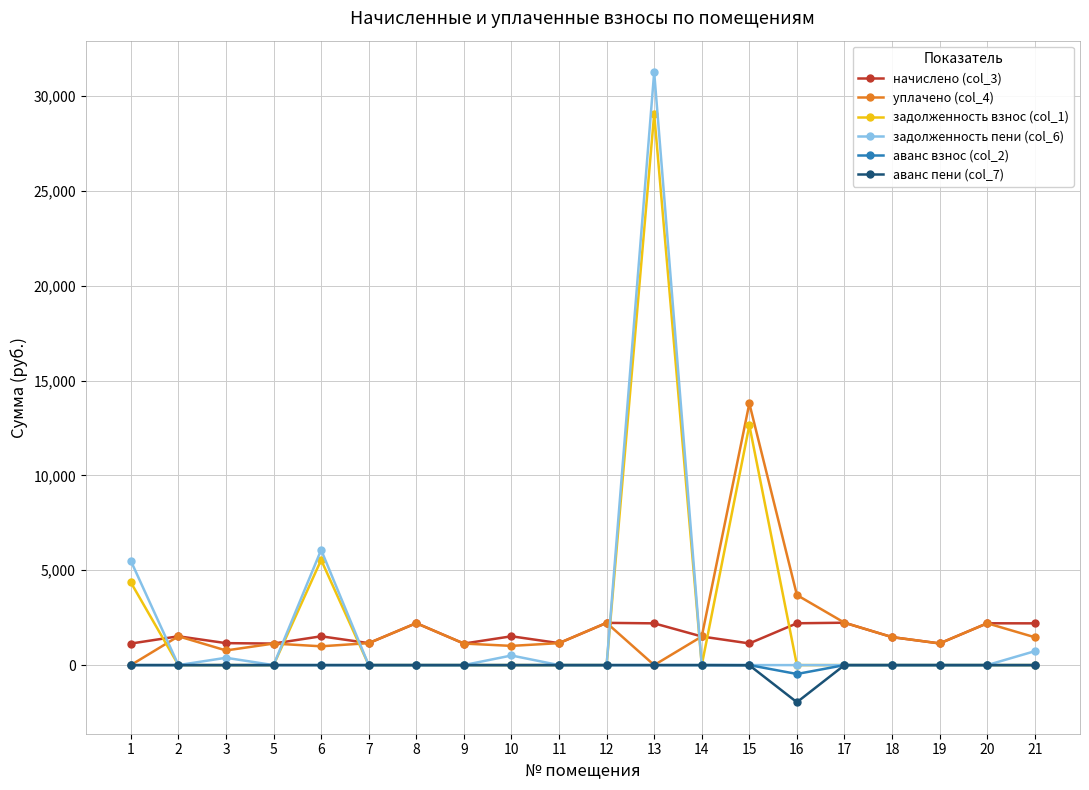

The value of уплачено (col_4) at 3 is 771.8. True or false?

True